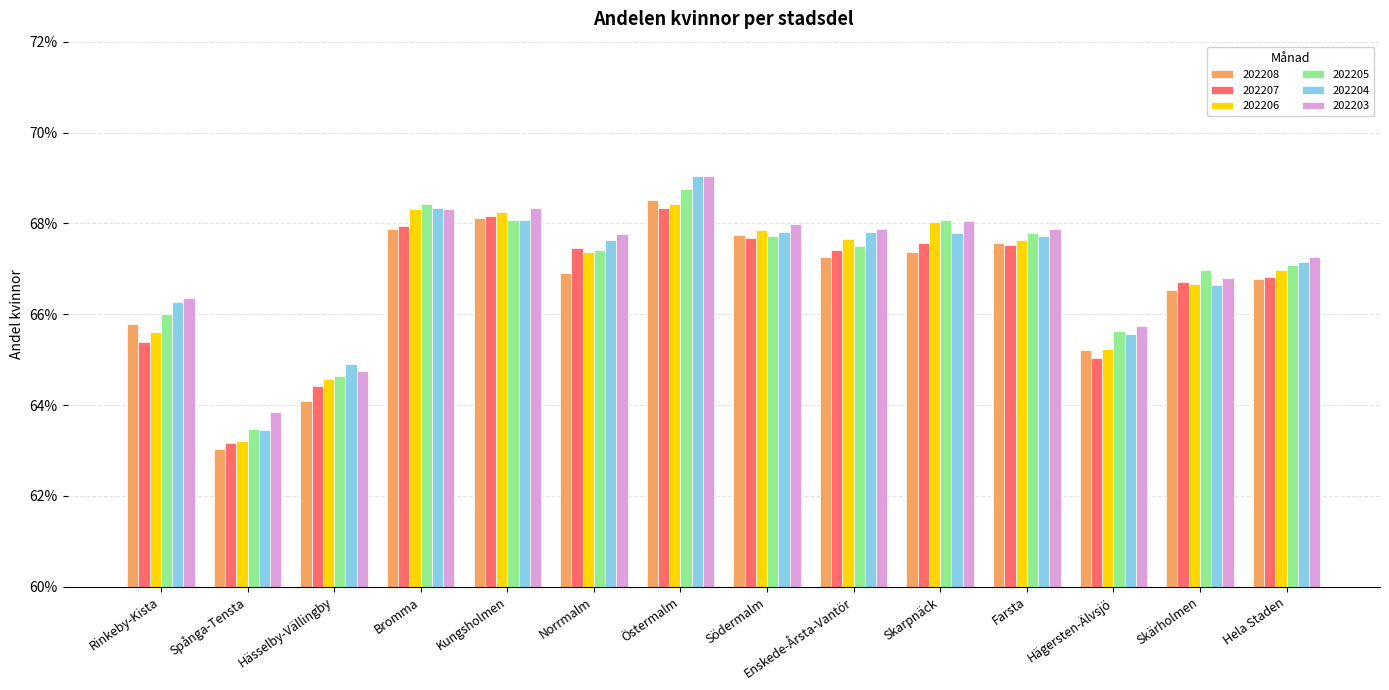

Which series has the largest total across all categories?

202203